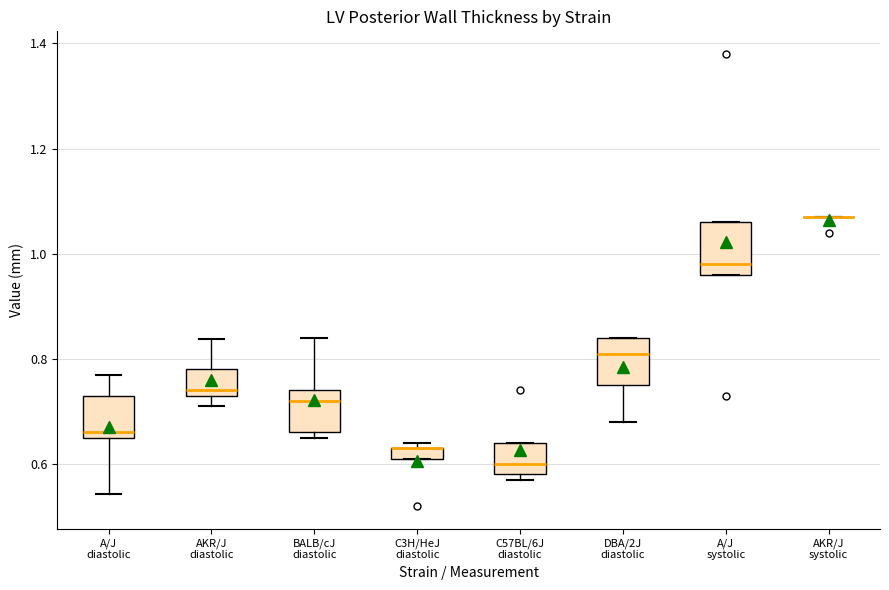

Where does the upper whisker of the box for A/J diastolic end on the y-axis? The values are not printed on the chart, so give them approximately, as read against the axis.

0.78